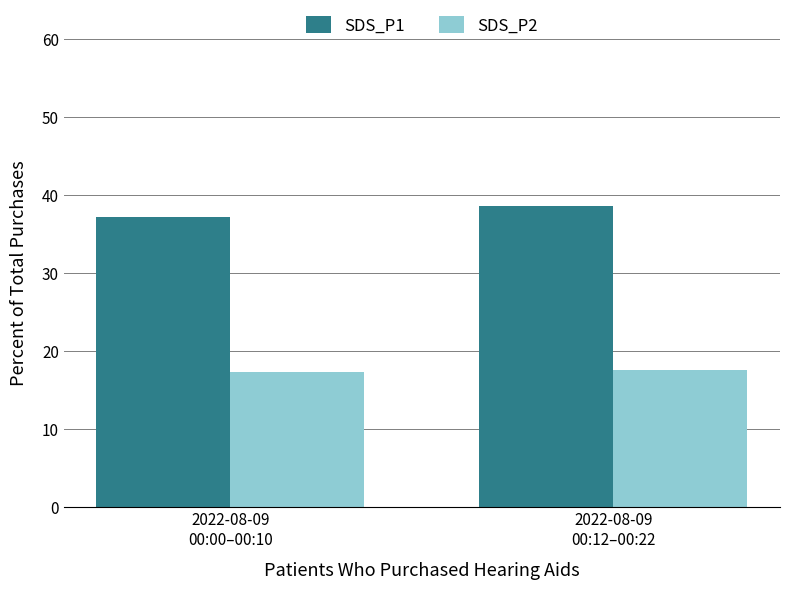

What is the average value of the SDS_P1 series?

37.8